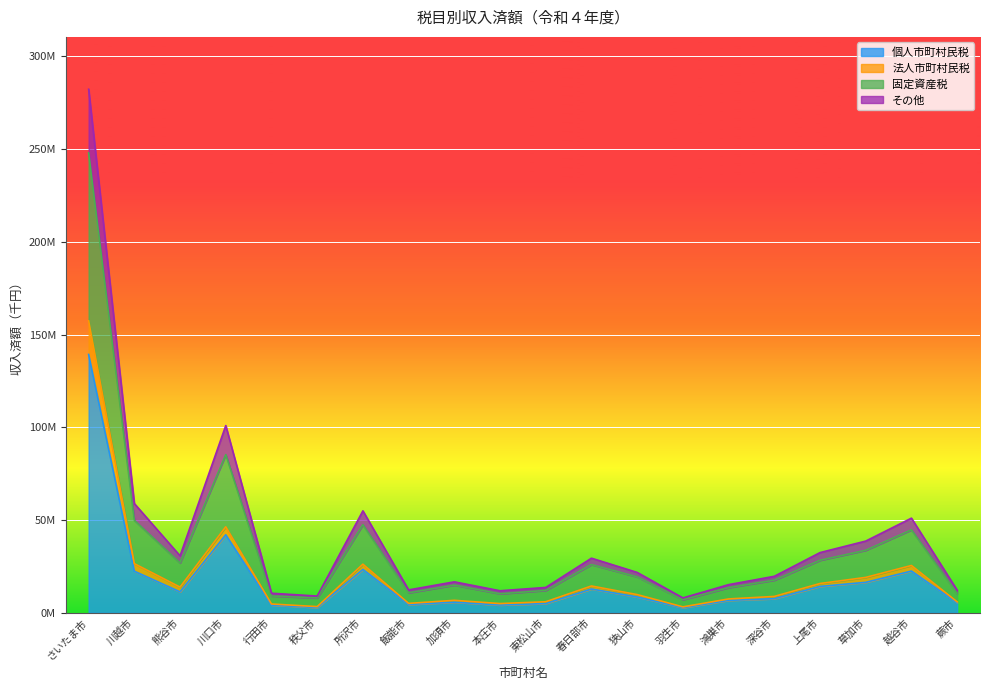

What position from the left is 加須市?

9